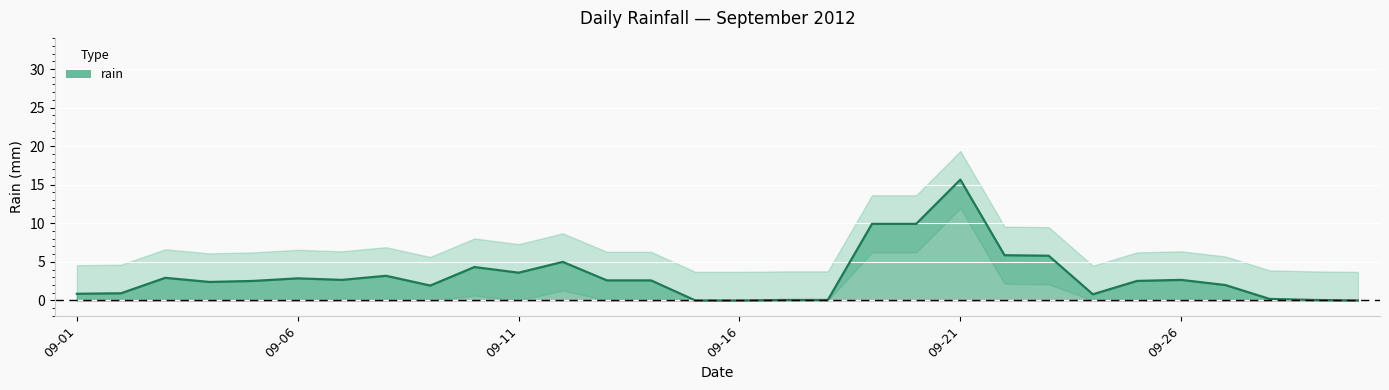

The value of rain at 09-16 is 0.0. True or false?

True